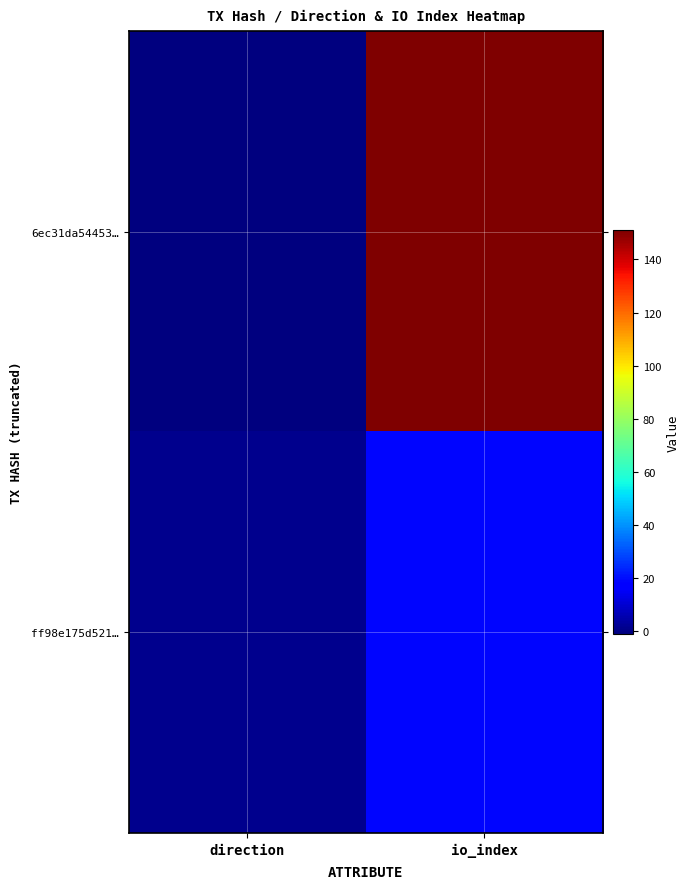

Reading left to right, list all the values displayed in this chart.

6ec31da54453…: direction=-1	io_index=151
ff98e175d521…: direction=1	io_index=19